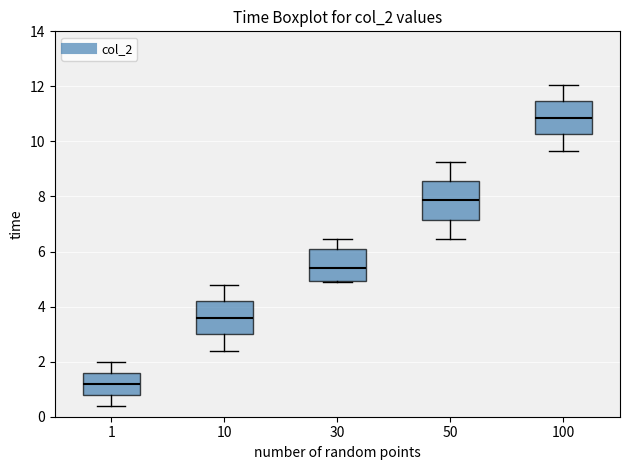

Where is the lower edge of the box at x = 10 on the y-axis? The values are not printed on the chart, so give them approximately, as read against the axis.

3.0